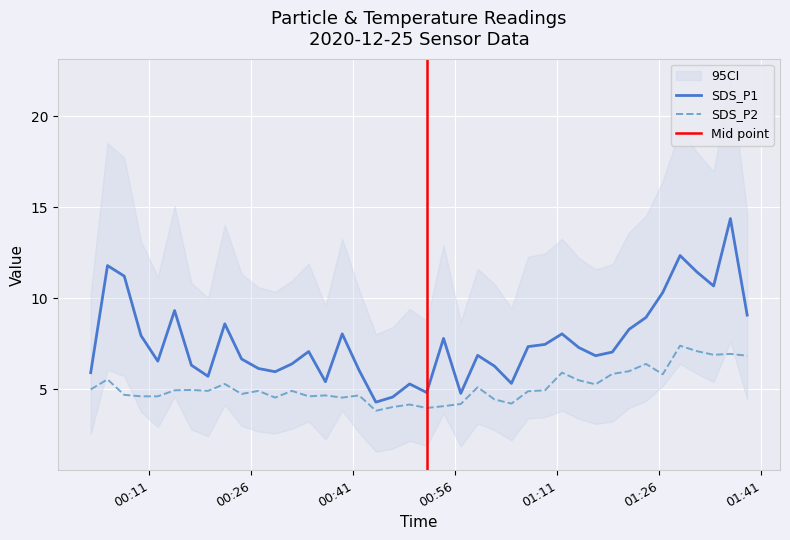

Where is the first local minimum for SDS_P1?

2020/12/25 00:12:15